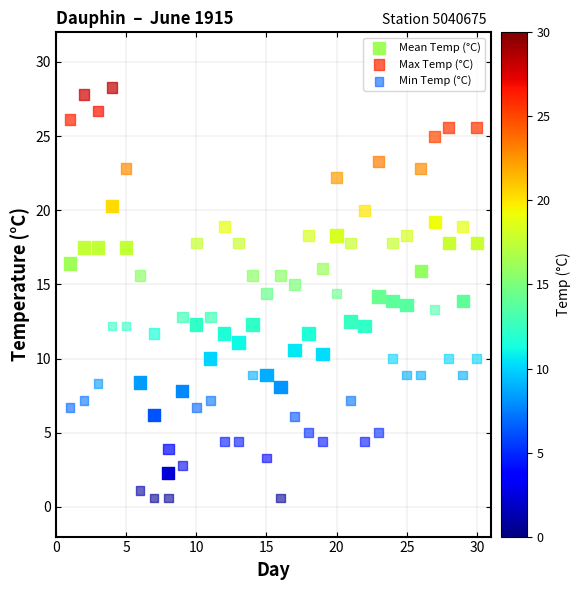

What is the X range (max minus min) for the scatter plot?

29.0